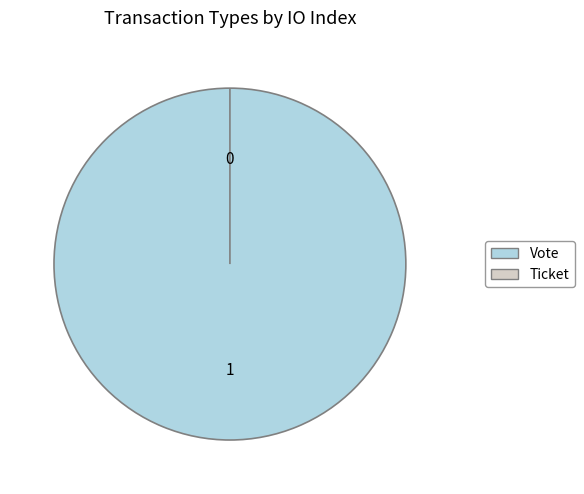

What is the largest slice in the pie chart?

Vote